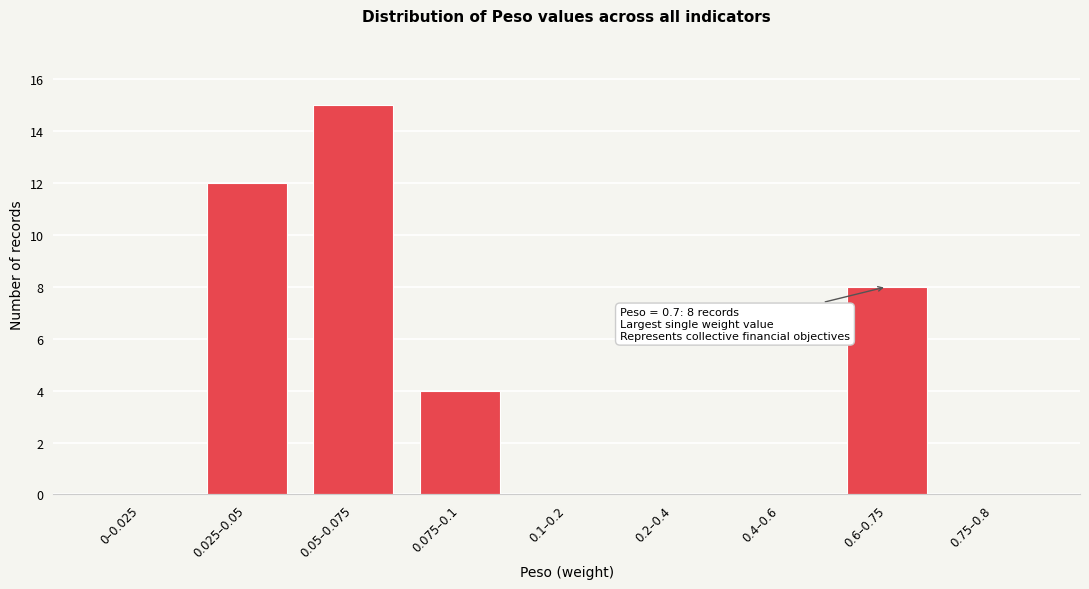

Reading left to right, transcribe all the data shown in this chart.

0–0.025=0	0.025–0.05=12	0.05–0.075=15	0.075–0.1=4	0.1–0.2=0	0.2–0.4=0	0.4–0.6=0	0.6–0.75=8	0.75–0.8=0